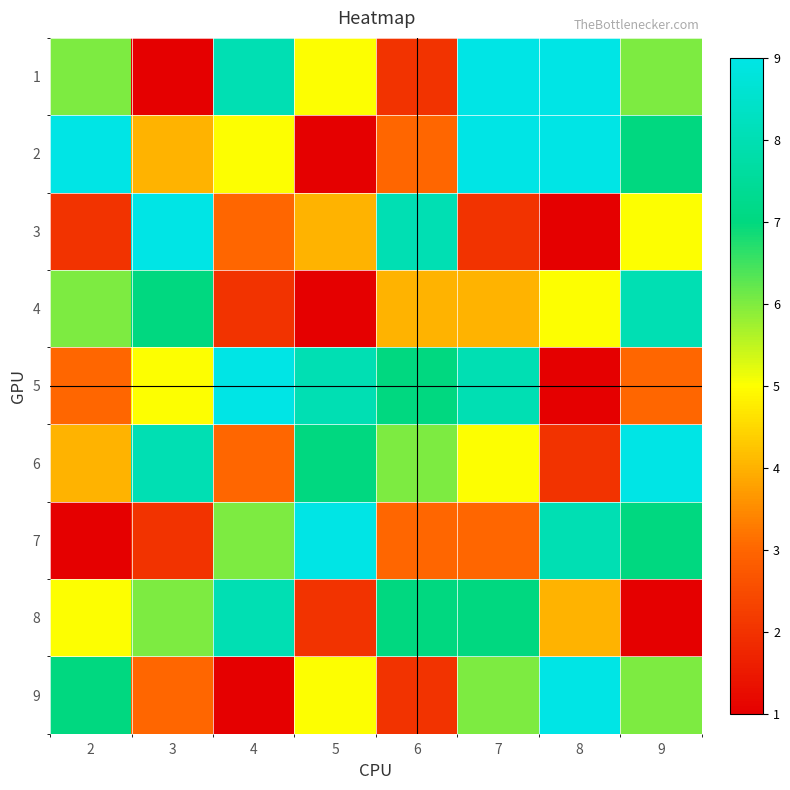

List the series in order of their peak value, lowest first.

4, 8, 1, 2, 3, 5, 6, 7, 9